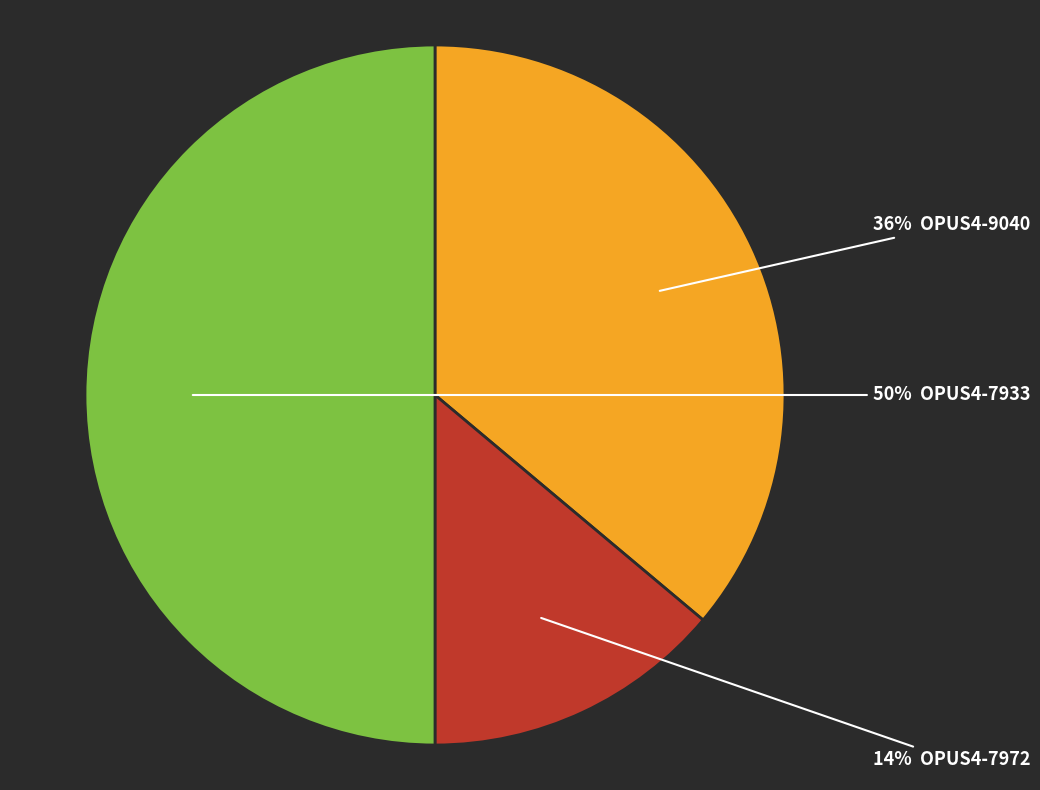

To the nearest percent, what is the difference between the largest and smallest slice percentages?

36%